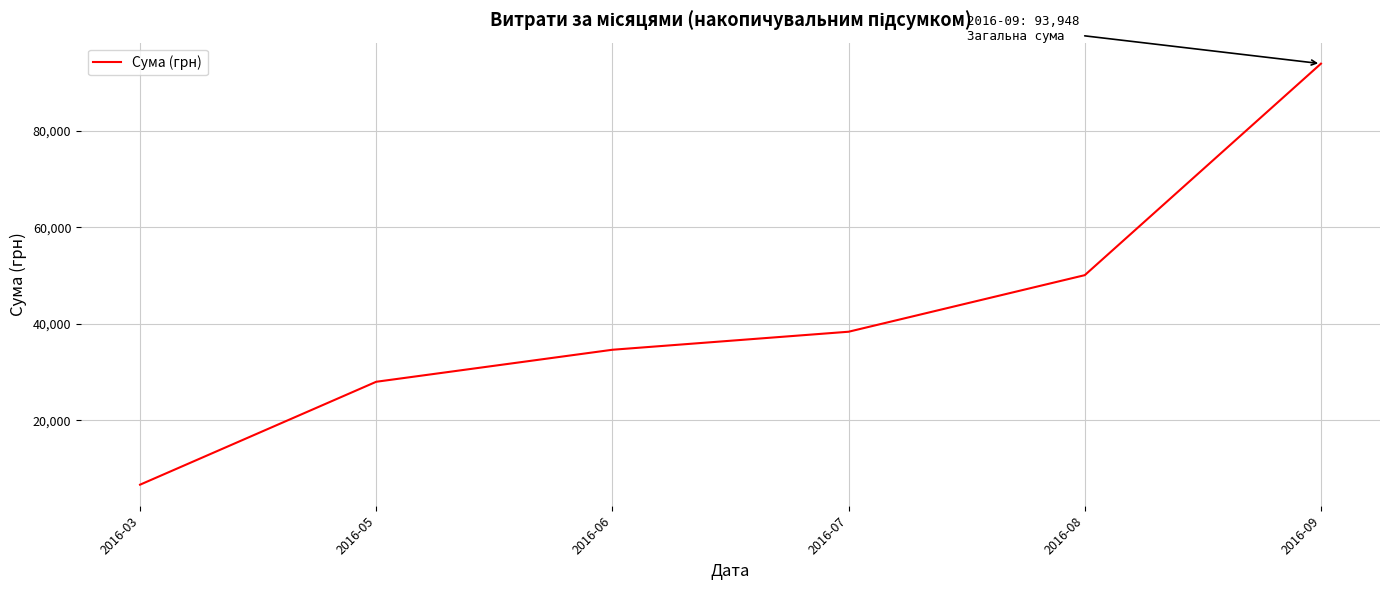

Which category has the highest value across all series?

2016-09